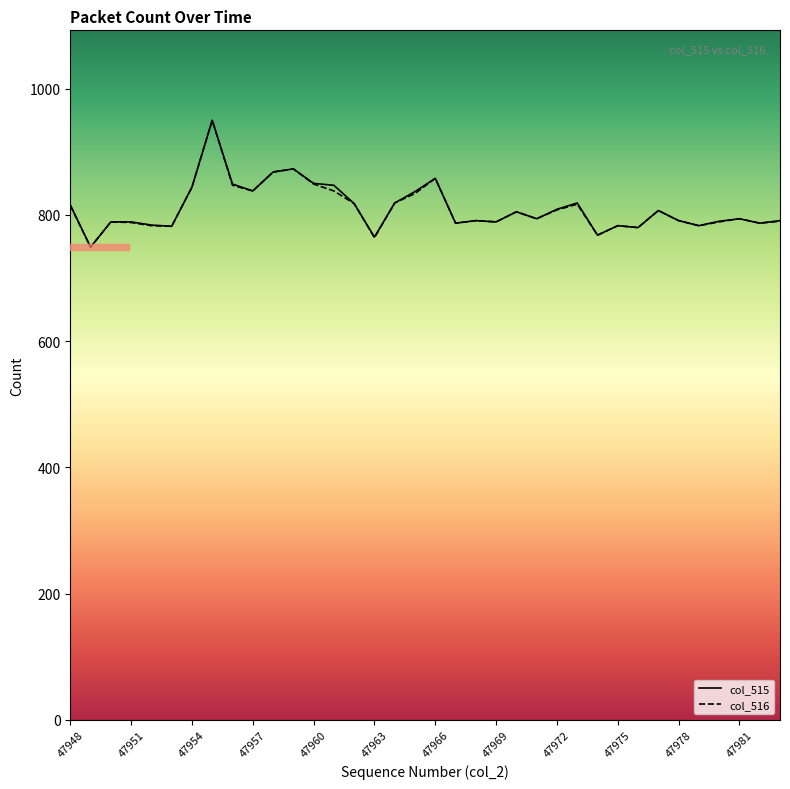

True or false: col_516 has a value of 838 at 13.

True